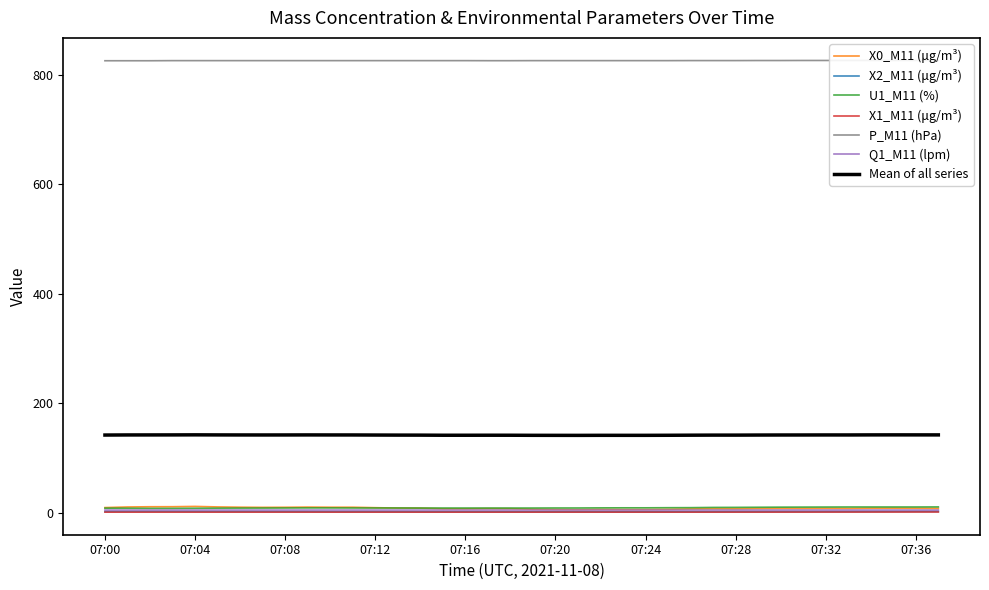

Is this an area chart (filled region under the line)?

No